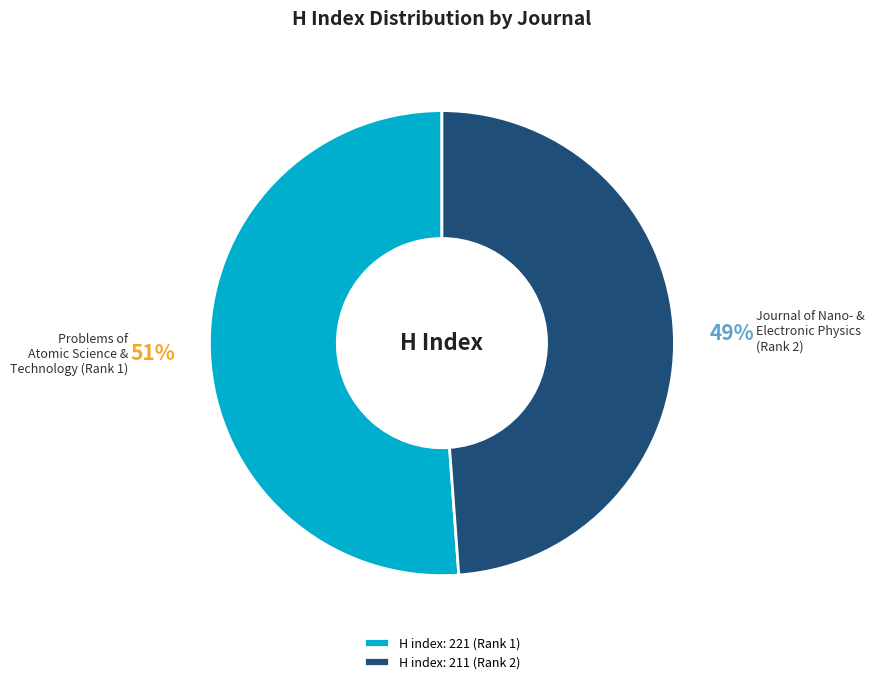

Rank the categories by value from highest to lowest.

H index: 221 (Rank 1), H index: 211 (Rank 2)